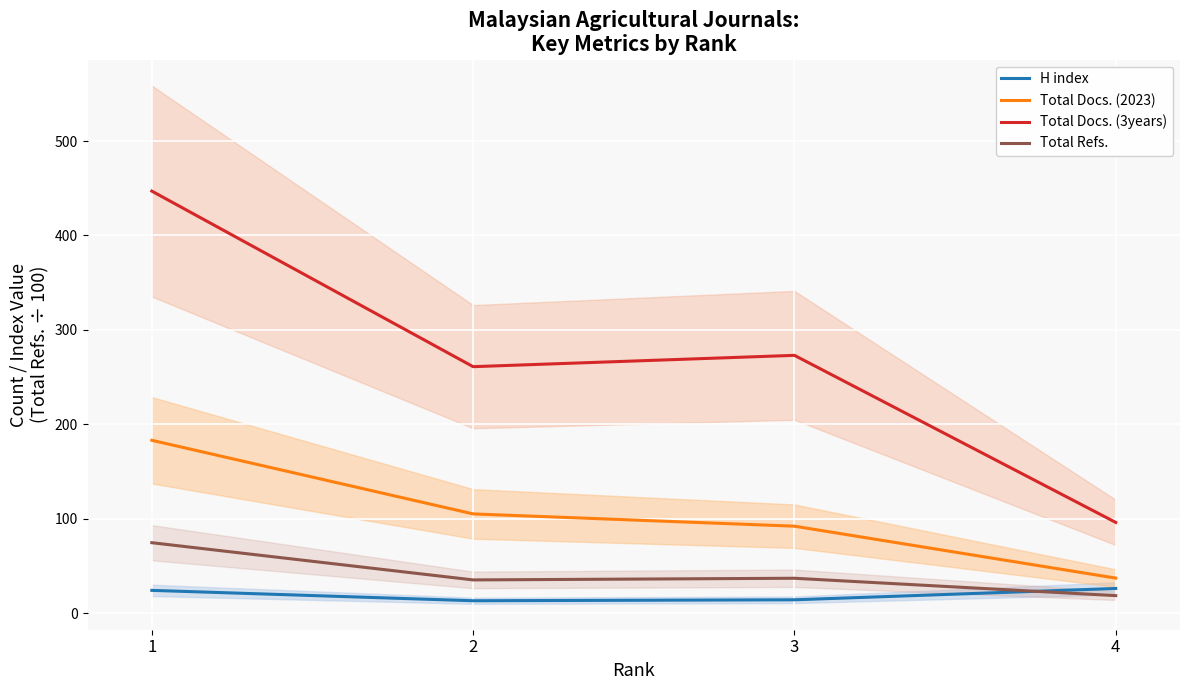

Read the H index value at 1.

24.0